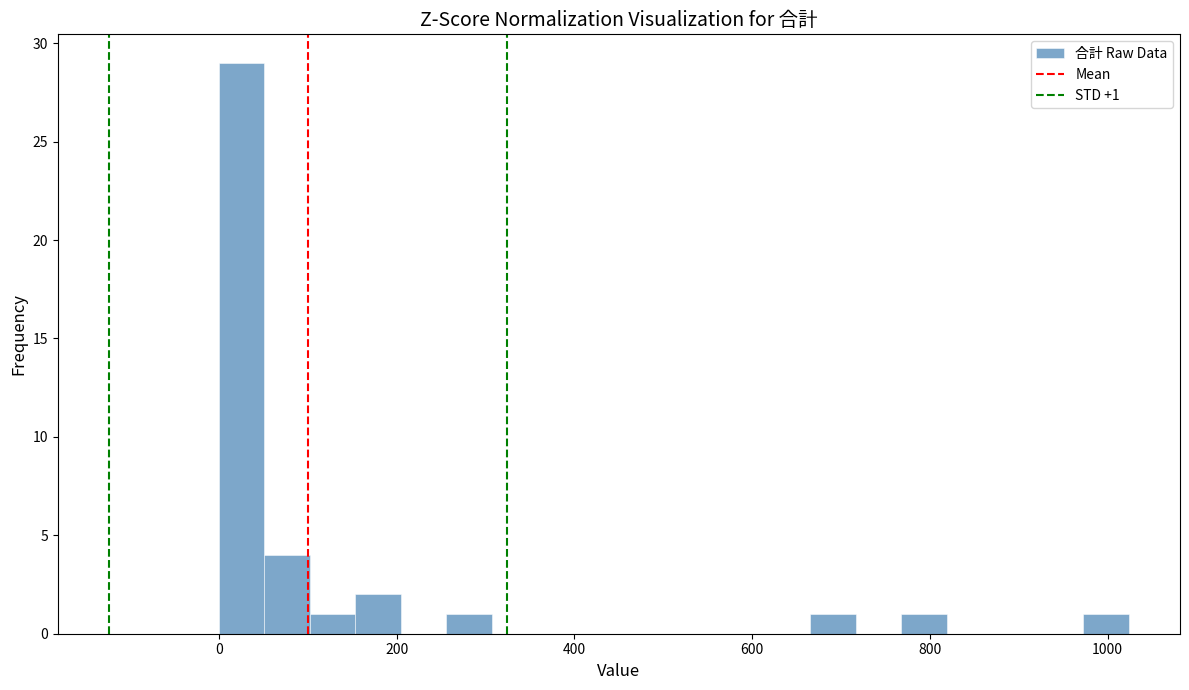

Read against the x-axis, roughly where is the centre of the tallest bar?

20